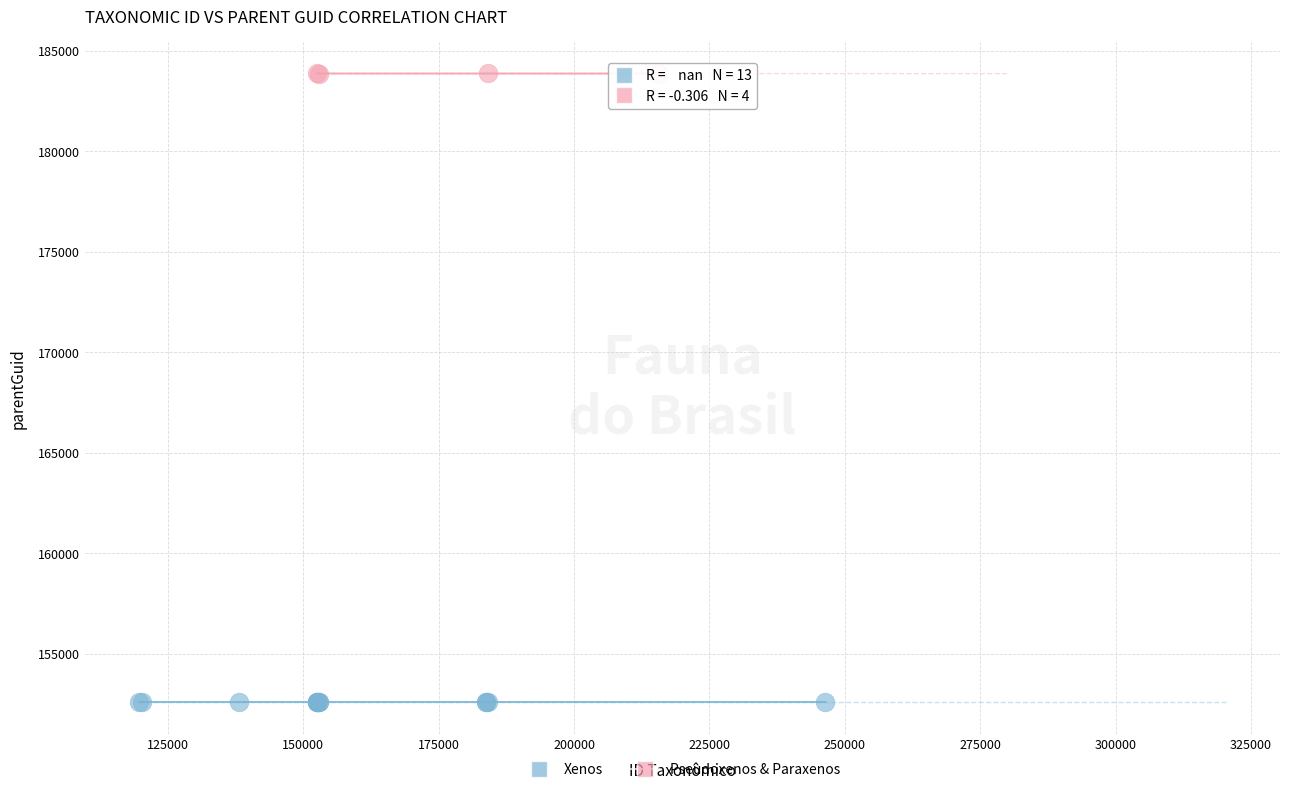

Which series contains the lowest Y value?

Xenos